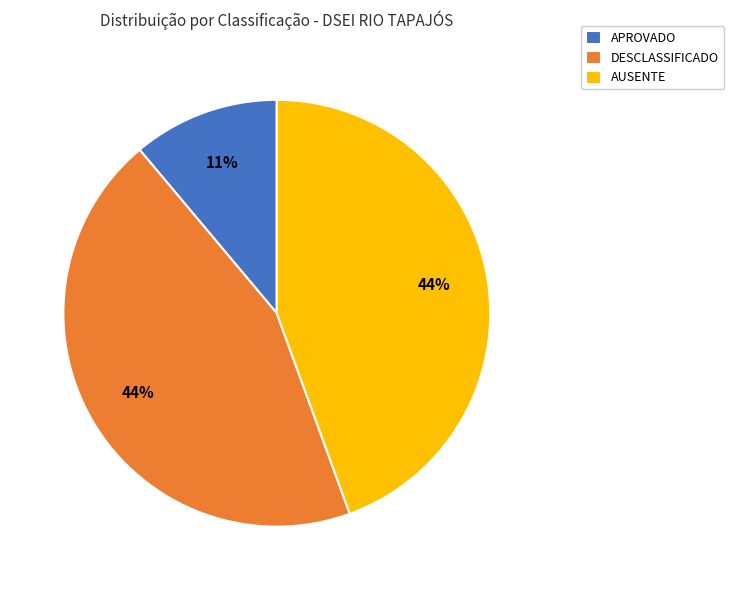

To the nearest percent, what portion does AUSENTE represent?

44%